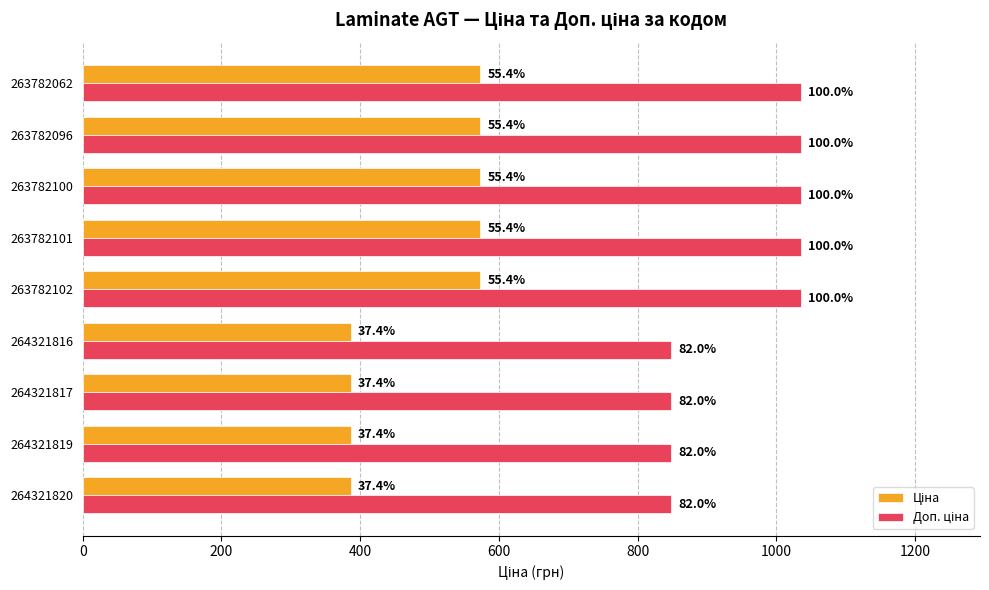

What is the minimum value shown in the chart?

386.9